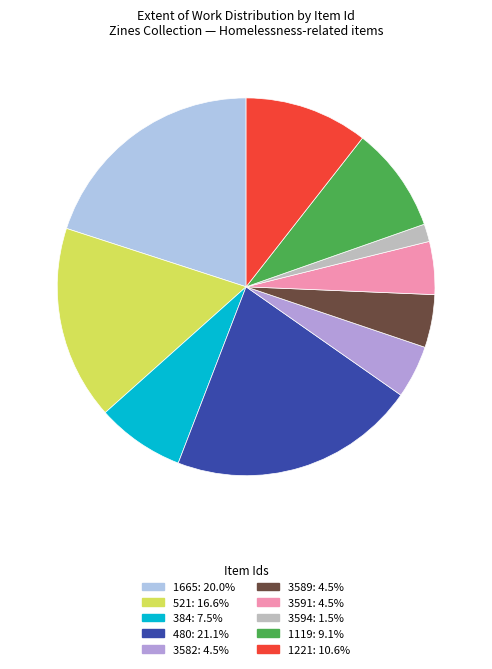

True or false: 3582 accounts for 5% of the total.

True